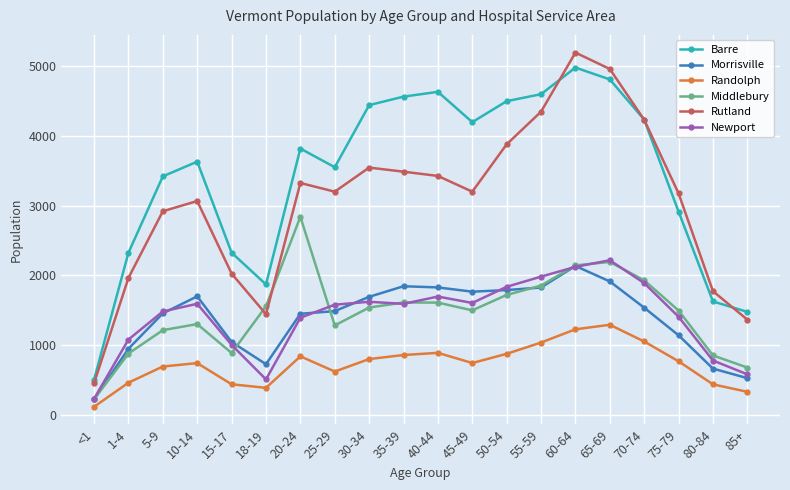

At which category does the chart reach its peak across all series?

60-64